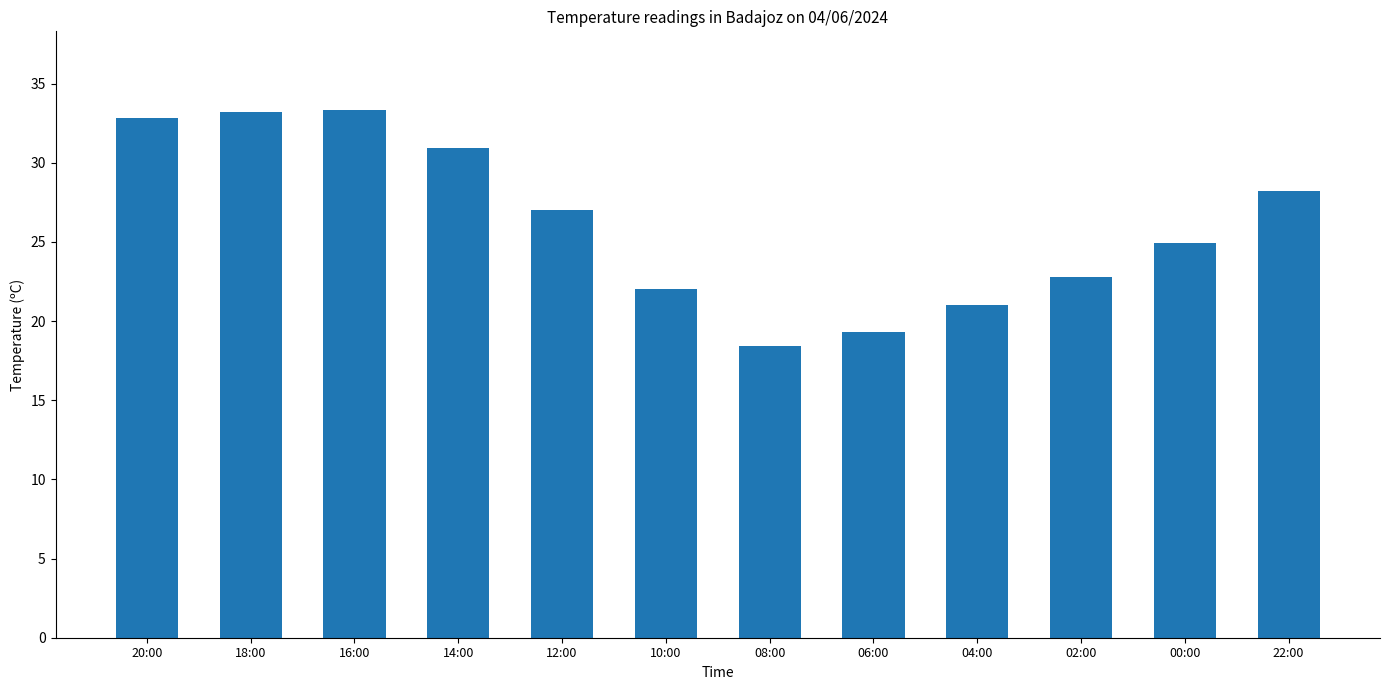

Approximately how many times larger is the value at 12:00 compared to 22:00?

1.0